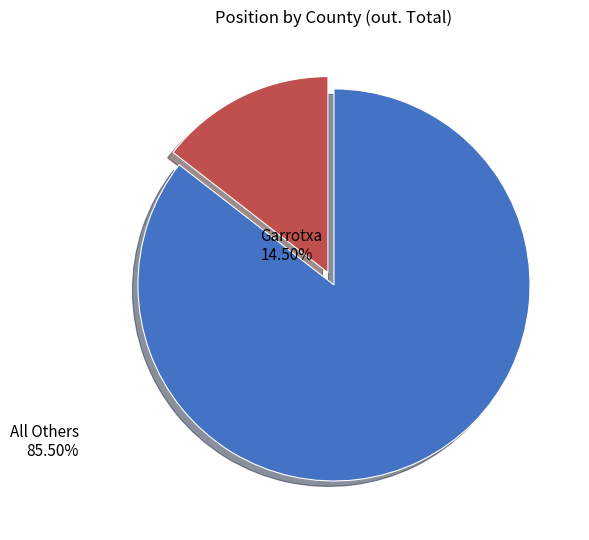

How many segments does this pie chart have?

2